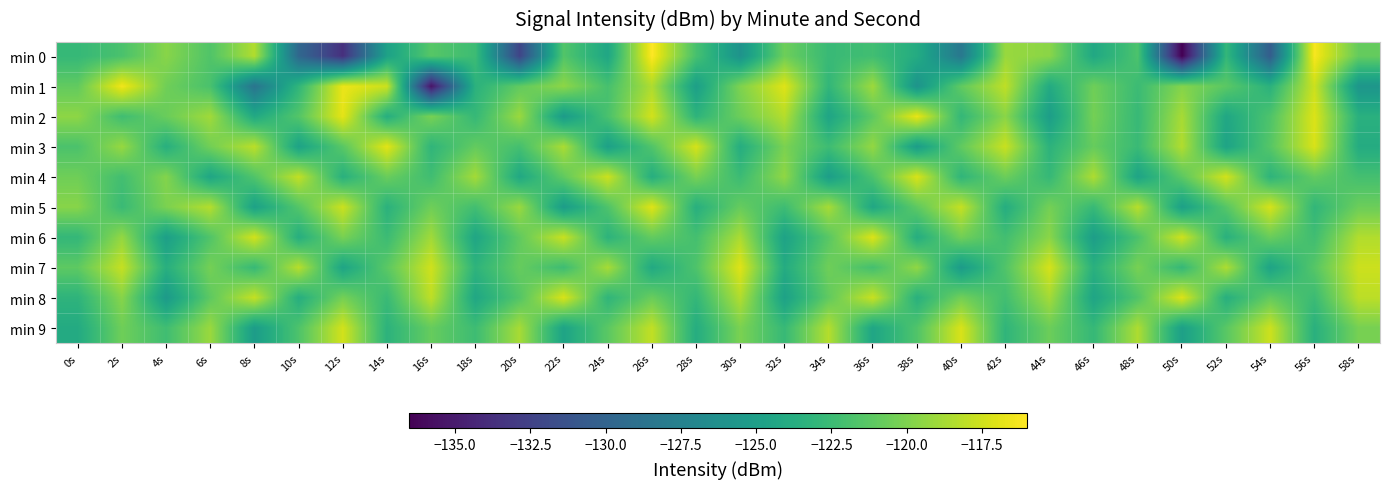

Which has a higher value, 52s or 6s?

6s